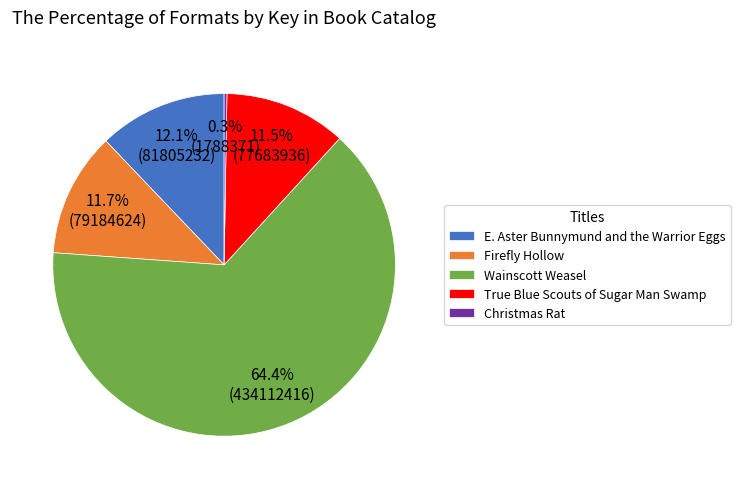

To the nearest percent, what is the combined percentage of True Blue Scouts of Sugar Man Swamp and E. Aster Bunnymund and the Warrior Eggs?

24%